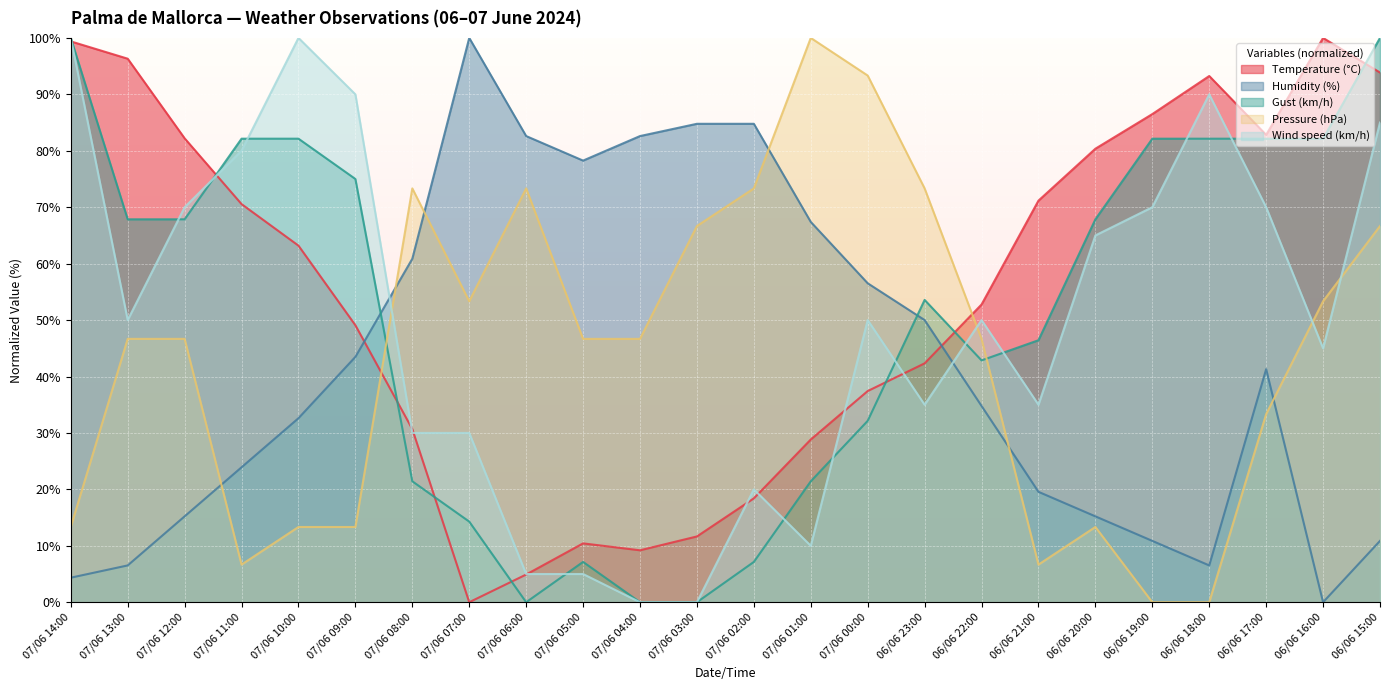

Which series ends up on top after the final intersection of Humidity (%) and Wind speed (km/h)?

Wind speed (km/h)